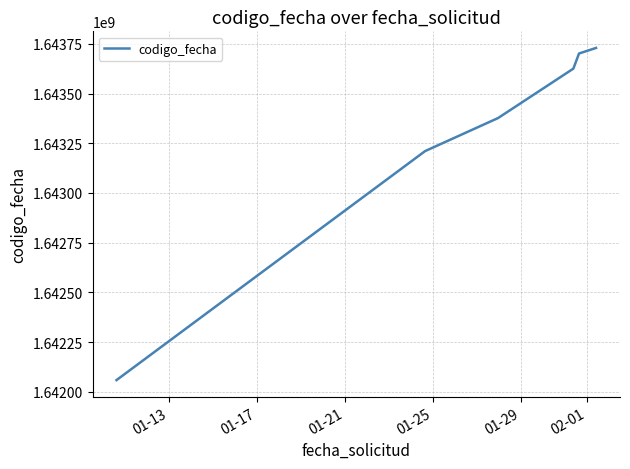

True or false: the data has more than 2 interior local peaks.

False